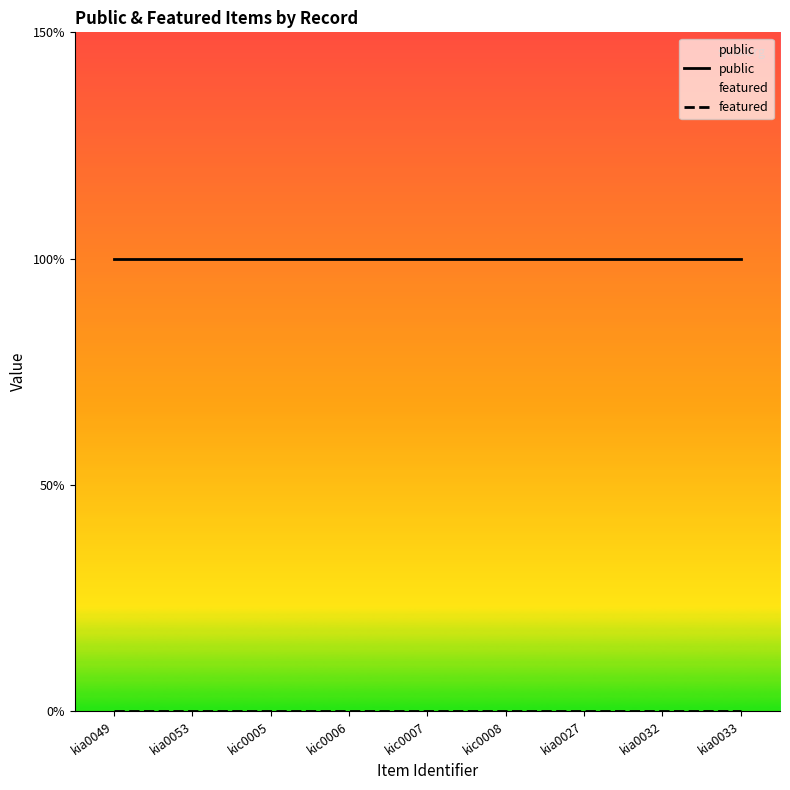

What position from the left is kia0033?

9